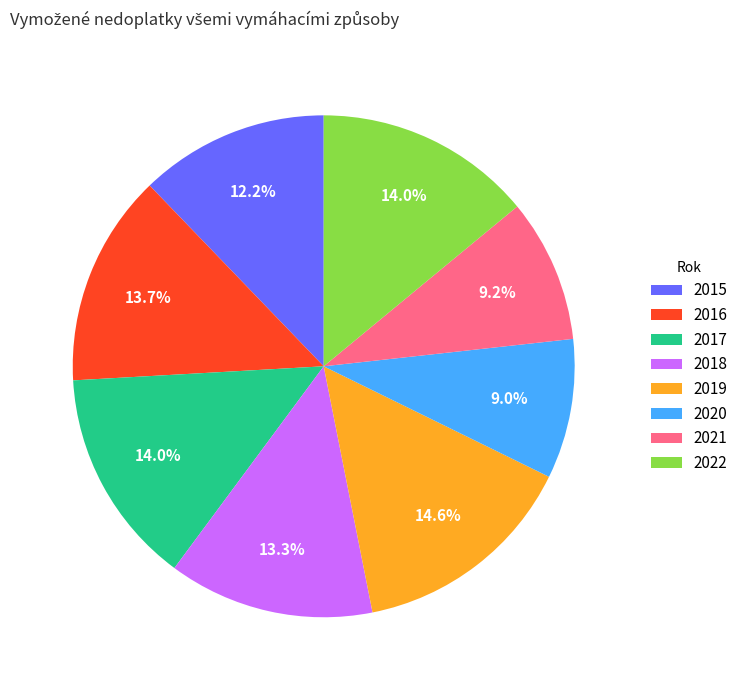

The 2021 slice represents 9% of the pie. True or false?

True